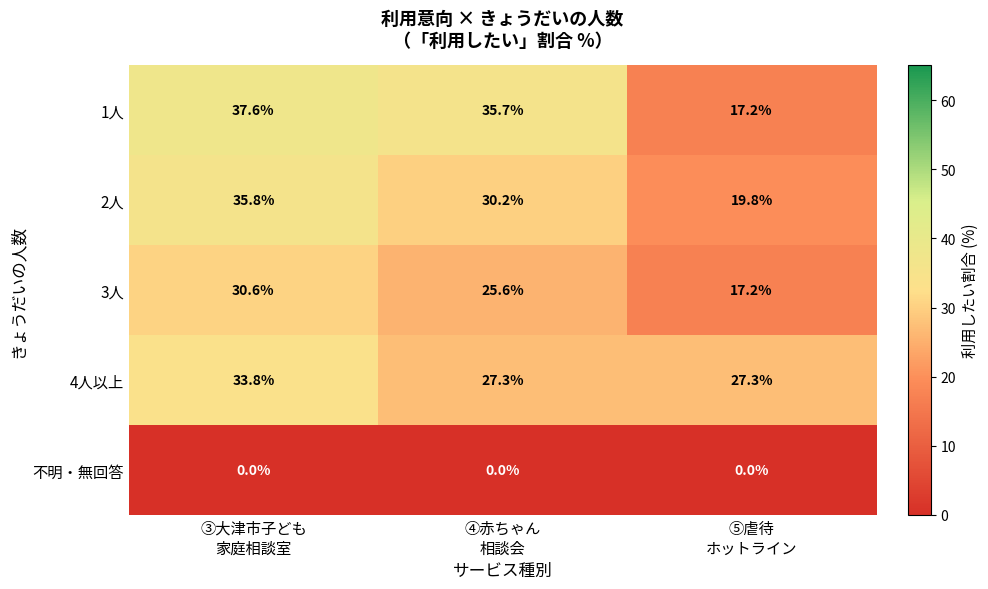

List the series in order of their peak value, highest first.

1人, 2人, 4人以上, 3人, 不明・無回答